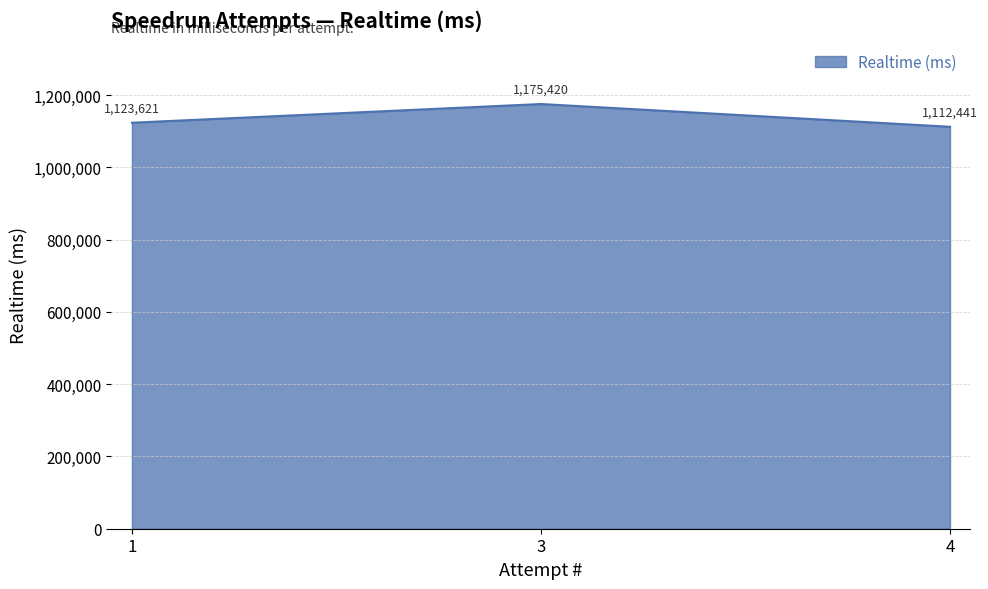

What is the smallest value displayed?

1112441